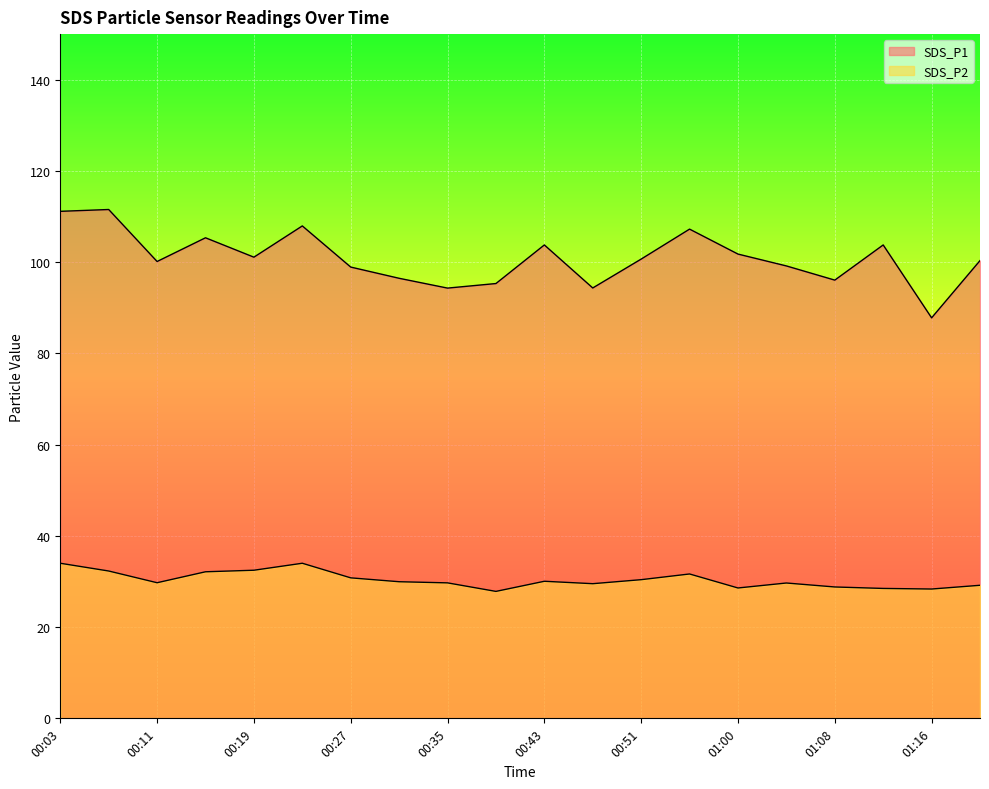

Which category has the lowest value across all series?

00:39